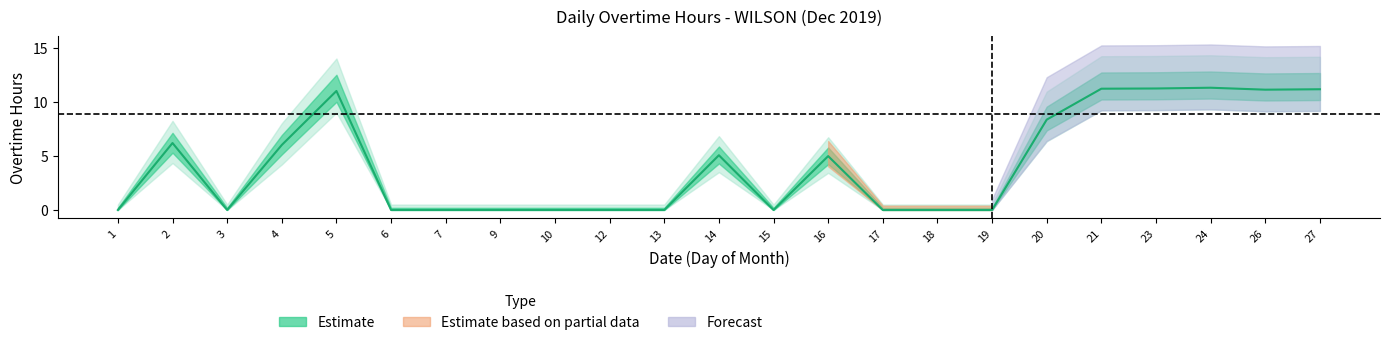

How many values exceed 0?

11